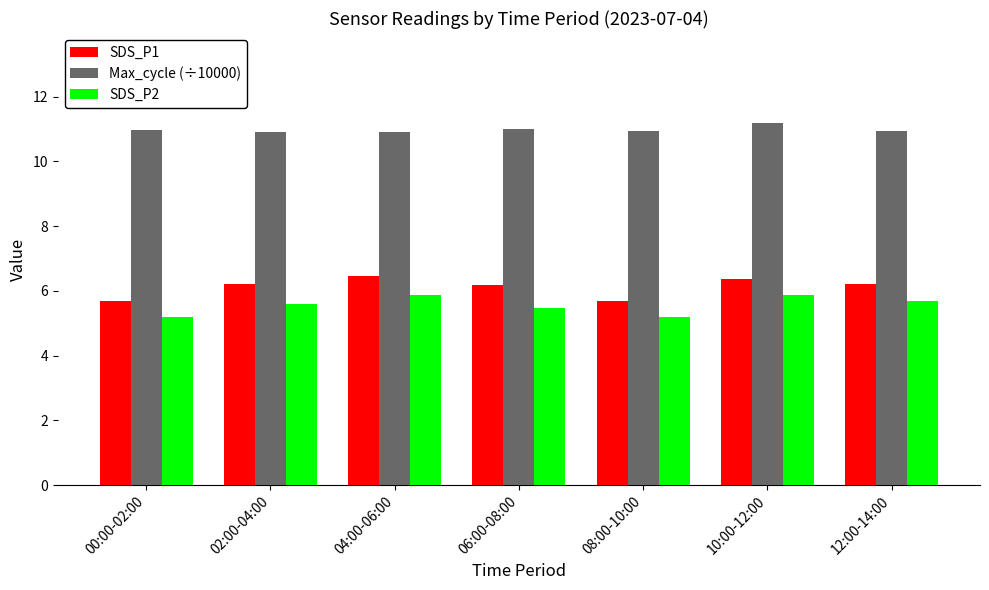

What is the greatest value displayed?

11.2